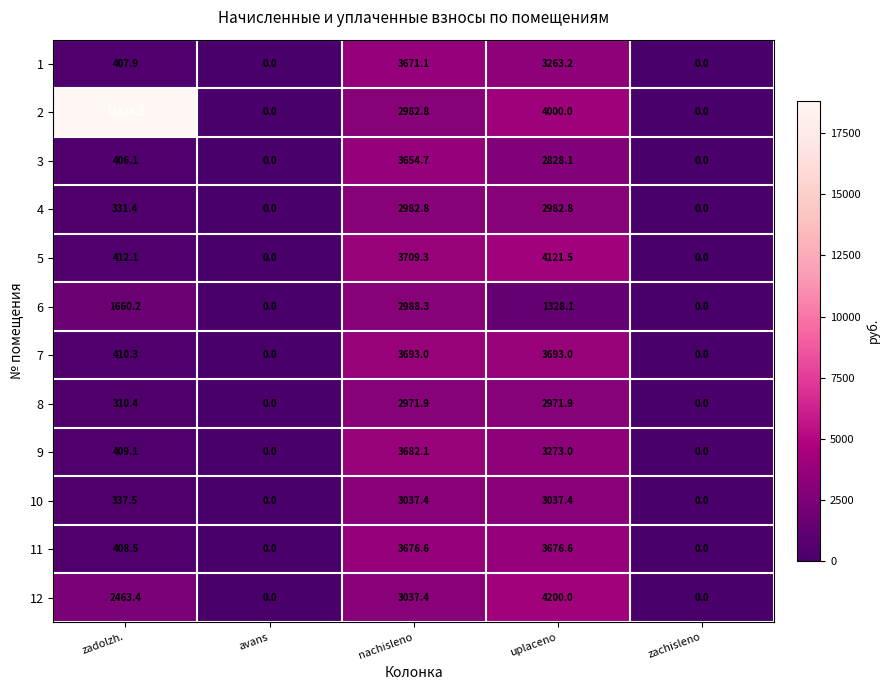

True or false: 6 has a value of 1328.1 at uplaceno.

True